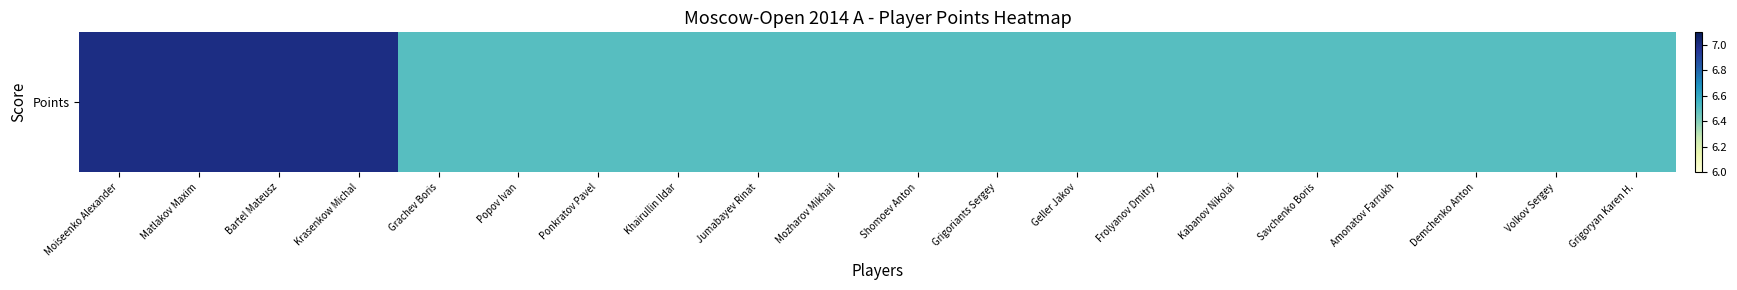

The value at Khairullin Ildar is 6.5. True or false?

True